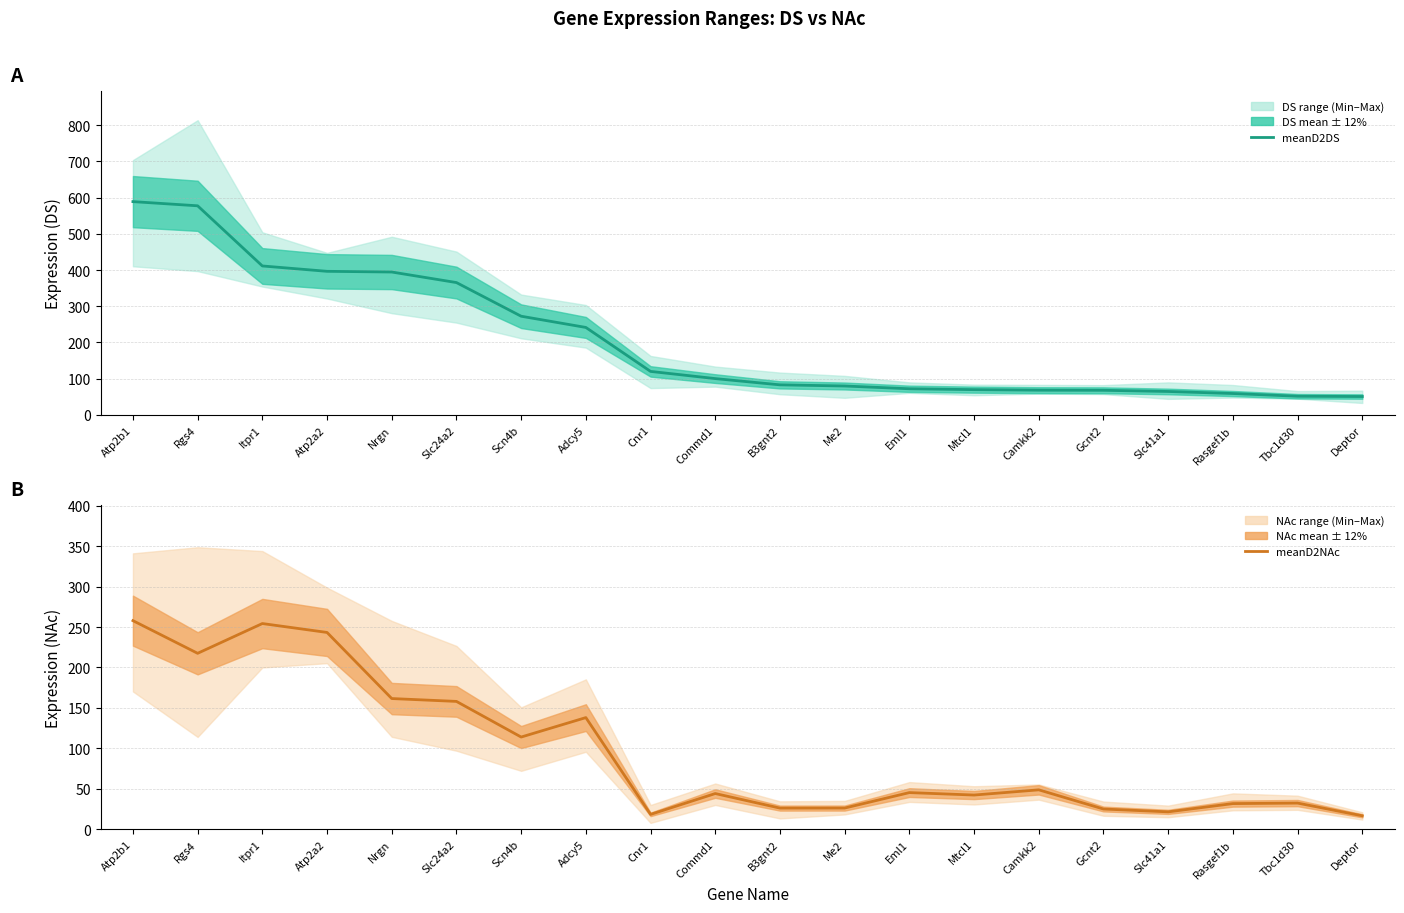

At which category does the chart reach its minimum across all series?

Deptor